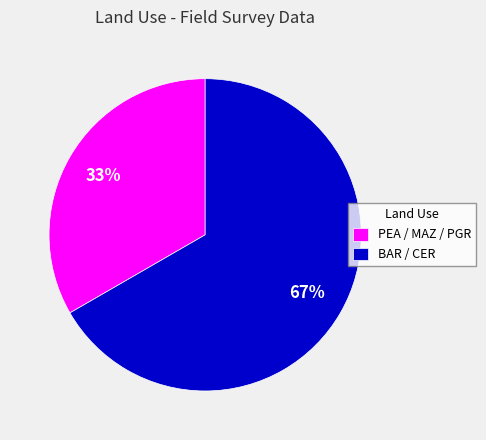

True or false: PEA / MAZ / PGR accounts for 33% of the total.

True